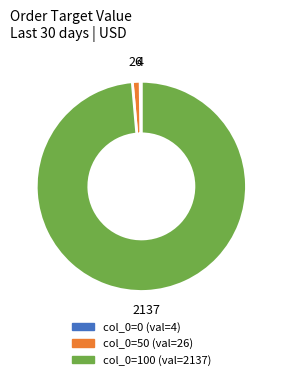

Is there any slice that represents more than half of the pie?

Yes